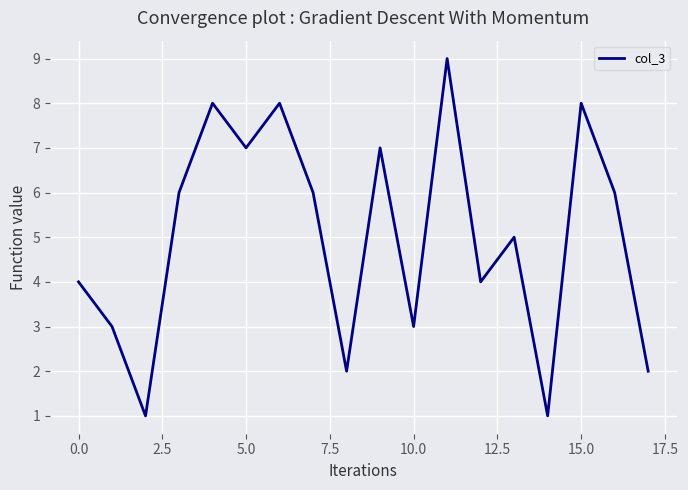

What is the difference between the maximum and minimum values?

8